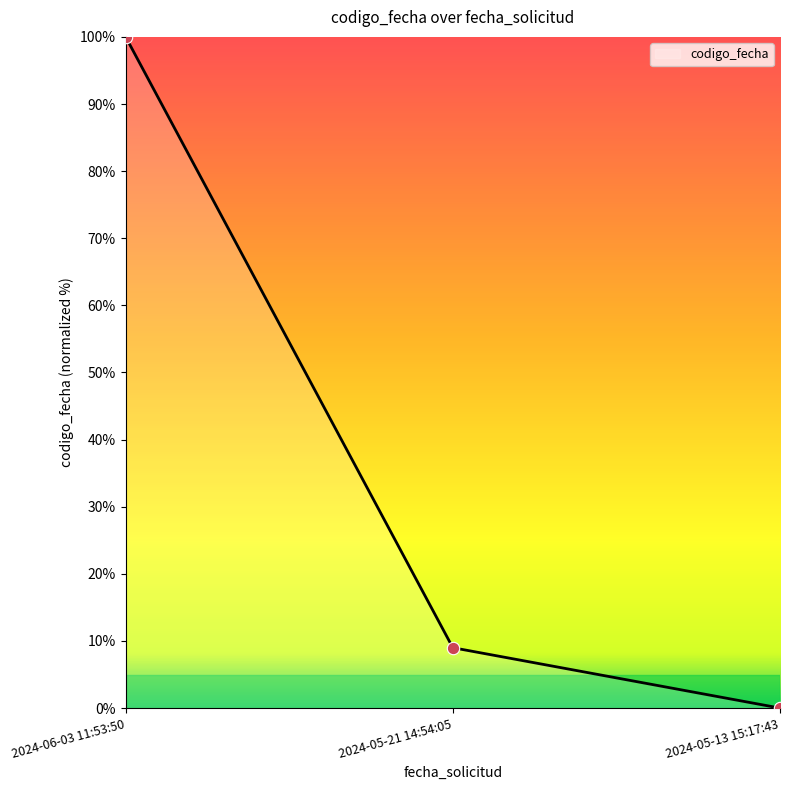

Approximately how many times larger is the value at 2024-06-03 11:53:50 compared to 2024-05-21 14:54:05?

11.1